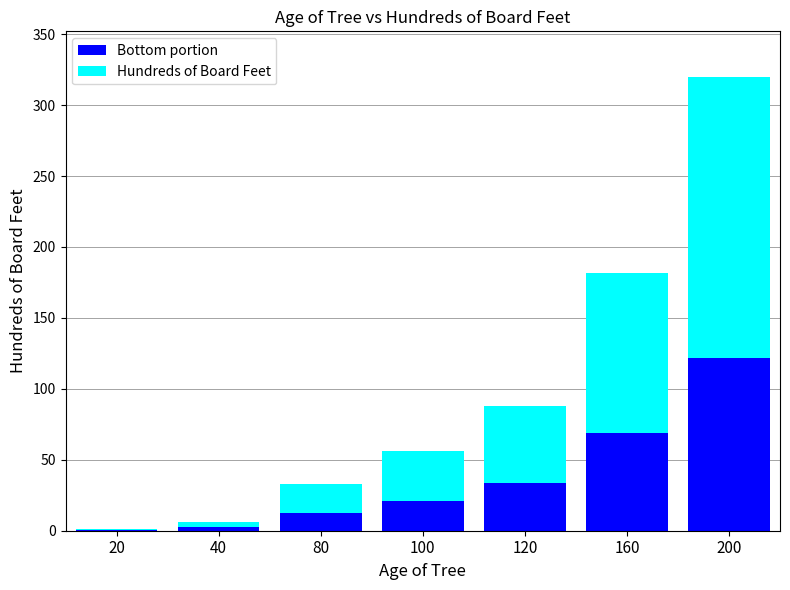

At which category is the sum across all series the highest?

200